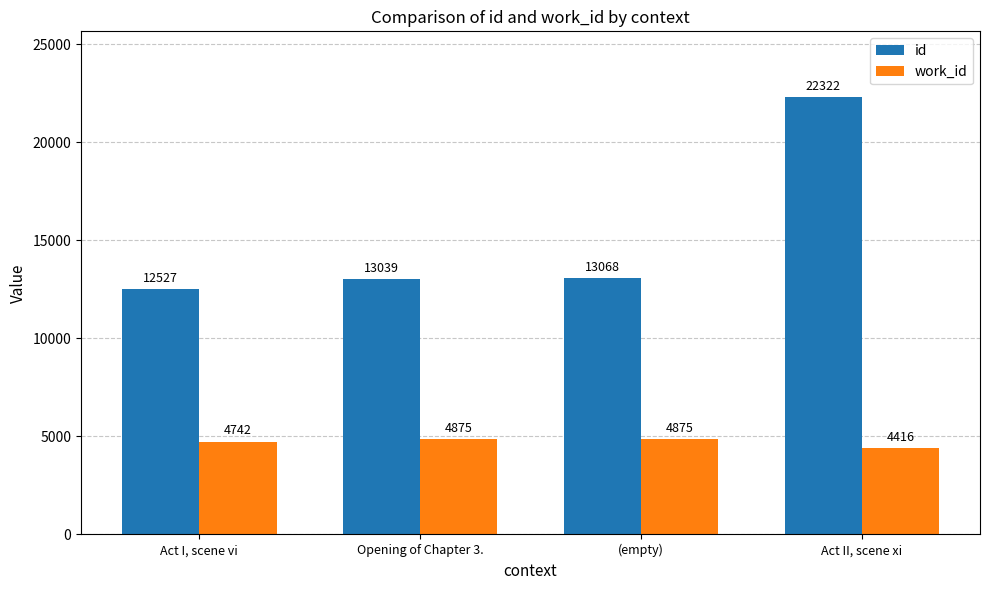

Rank the series by their average value, from lowest to highest.

work_id, id